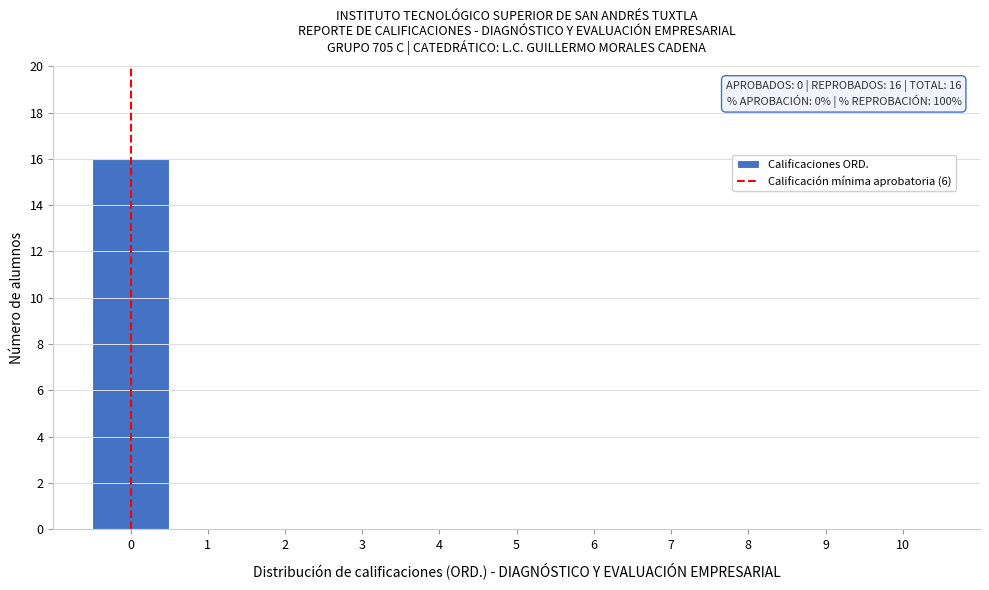

Over which range of the x-axis is the bar tallest?

-0.5 to 0.5